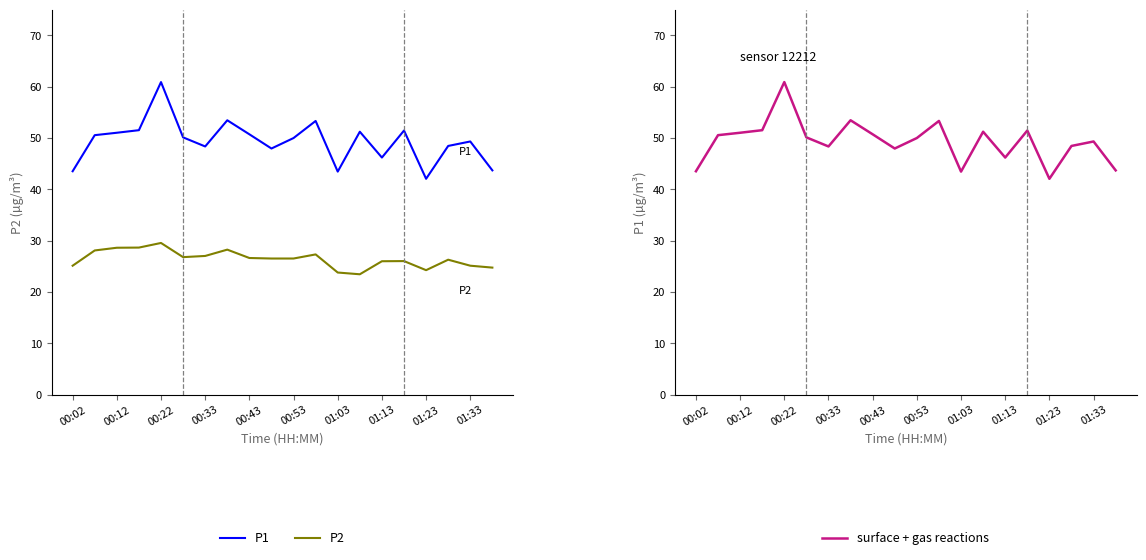

Which series has the largest total across all categories?

P1